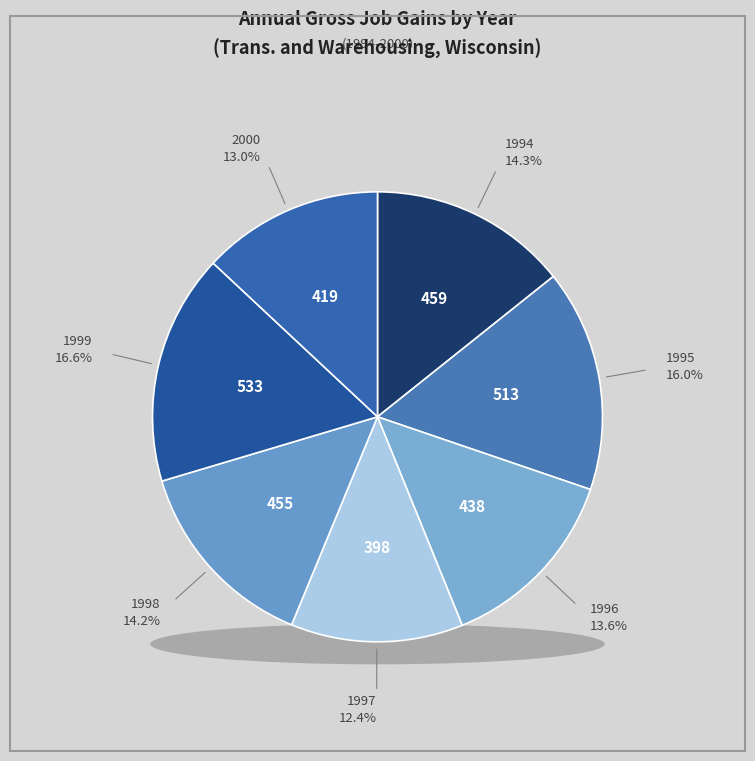

To the nearest percent, what is the combined percentage of 1997 and 2000?

25%